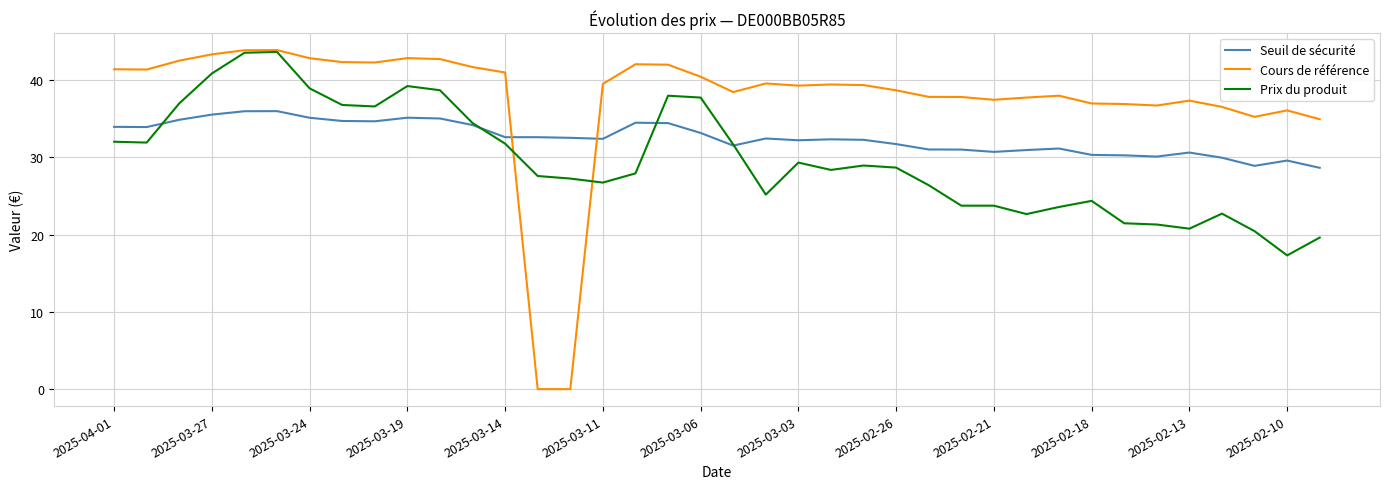

What is the highest value of the Cours de référence series?

43.9